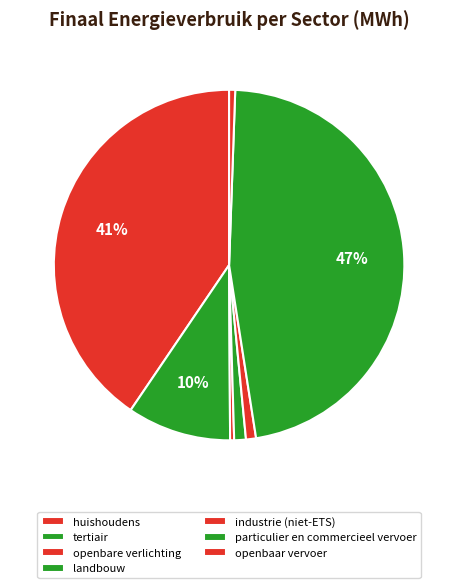

What is the change in value from tertiair to openbare verlichting?

-42746.6